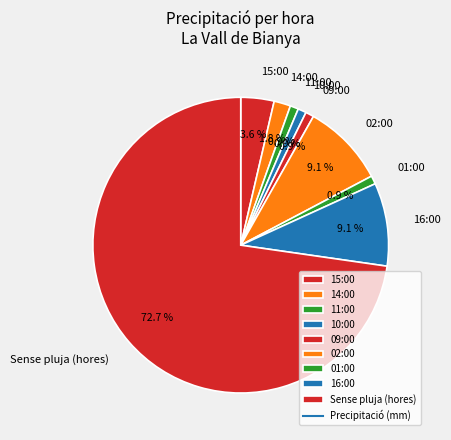

Between 09:00 and 02:00, which is larger?

02:00